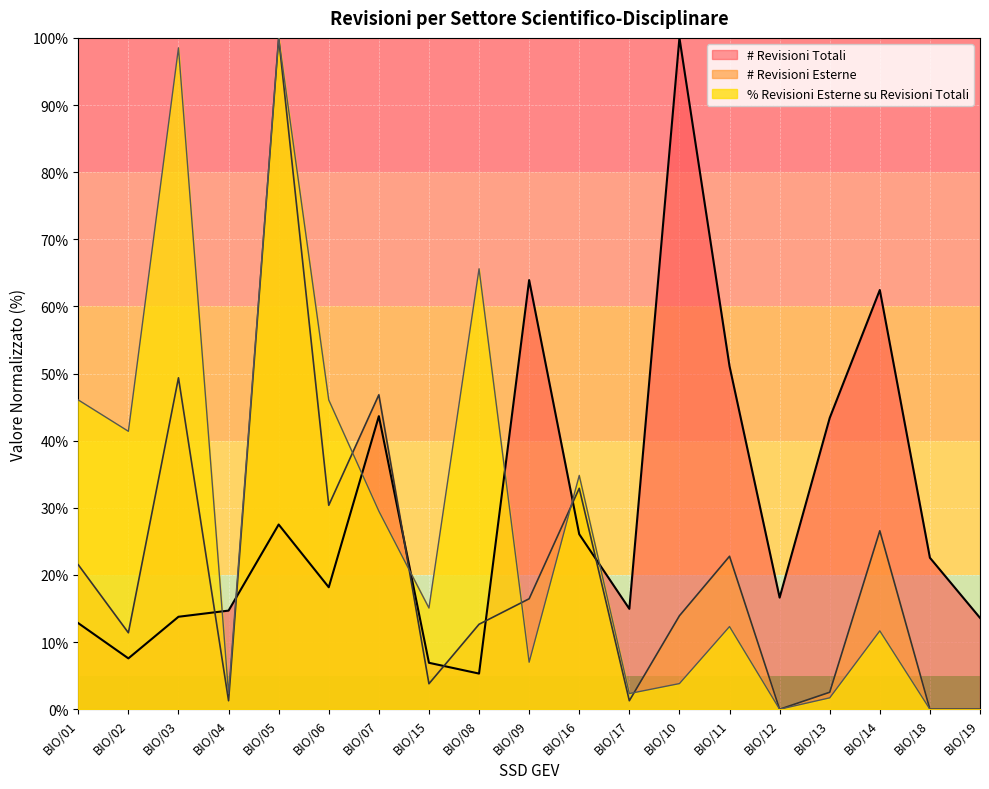

How many lines are shown in the chart?

3